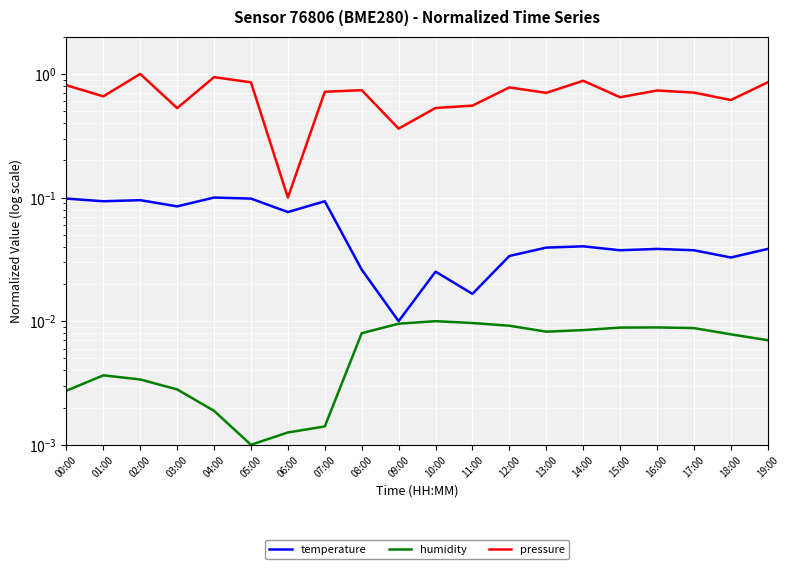

Which category has the lowest value in the humidity series?

05:00